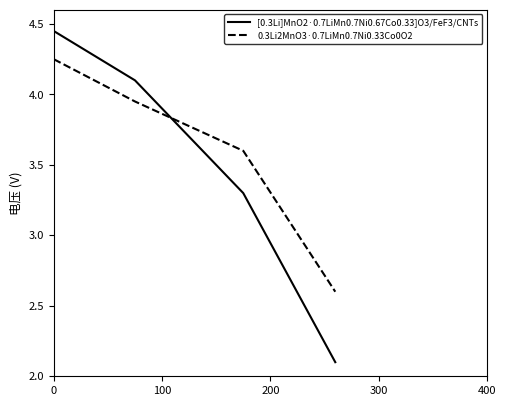

What is the lowest value of the 0.3Li2MnO3·0.7LiMn0.7Ni0.33Co0O2 series?

2.6